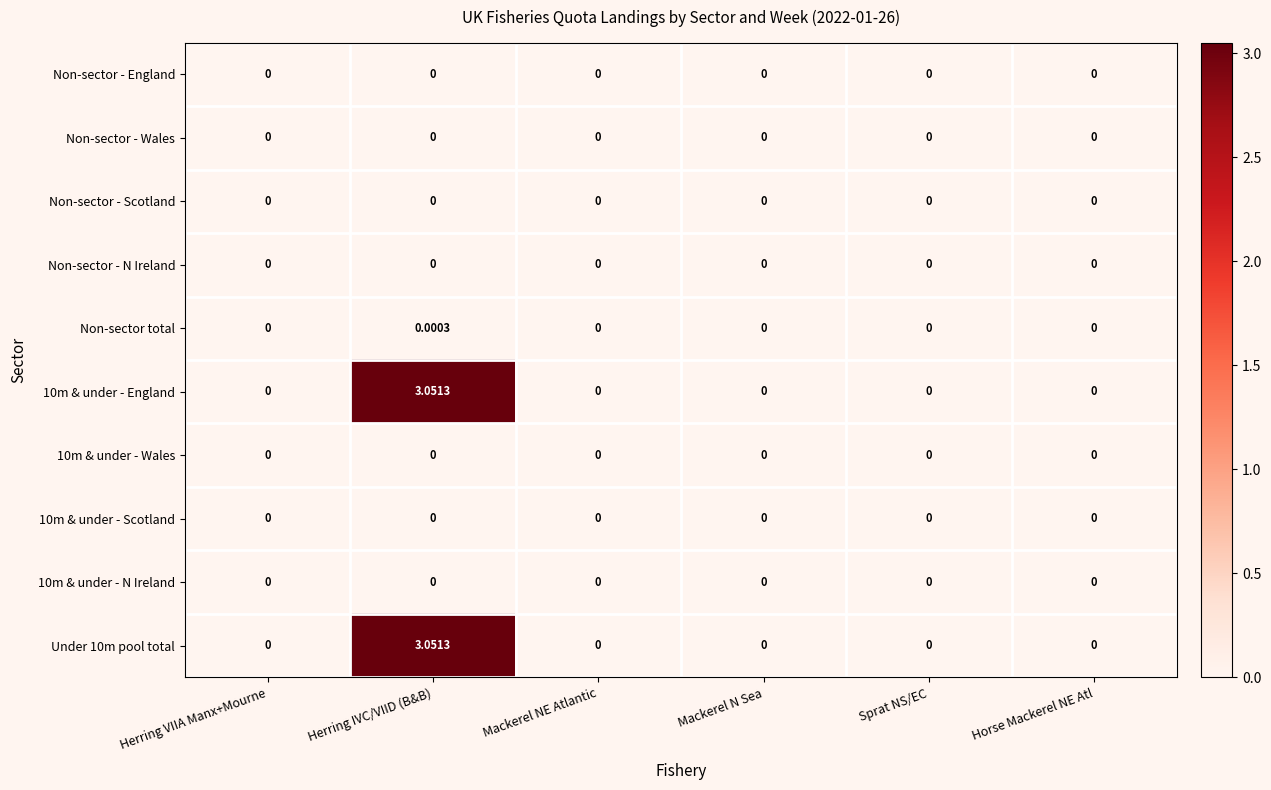

At which label does Non-sector total reach its peak?

Herring IVC/VIID (B&B)